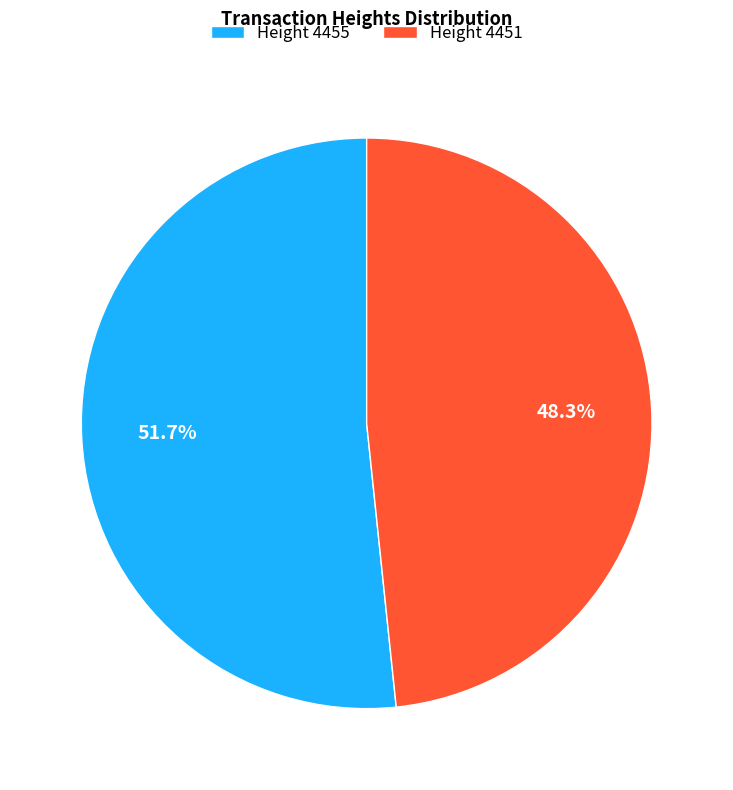

How many slices are in this pie chart?

2